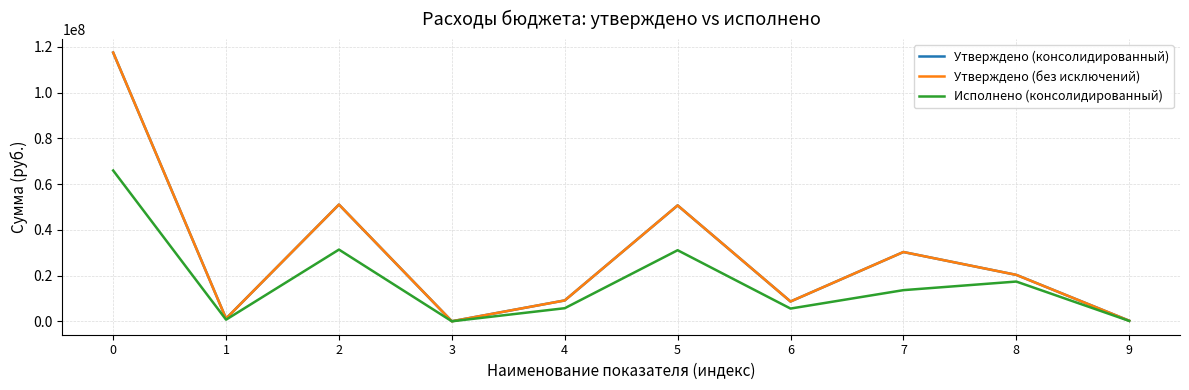

Reading right to left, transcribe all the data shown in this chart.

Утверждено (консолидированный): 9=239000.0	8=20298426.6	7=30295700.0	6=8654580.8	5=50675802.2	4=9117772.7	3=5845.0	2=51042926.6	1=1190134.4	0=117517899.8
Утверждено (без исключений): 9=239000.0	8=20298426.6	7=30295700.0	6=8654580.8	5=50675802.2	4=9117772.7	3=5845.0	2=51042926.6	1=1190134.4	0=117517899.8
Исполнено (консолидированный): 9=166225.0	8=17376574.9	7=13618886.6	6=5564083.3	5=31077137.1	4=5719881.8	3=0.0	2=31354486.1	1=707748.7	0=65946773.6